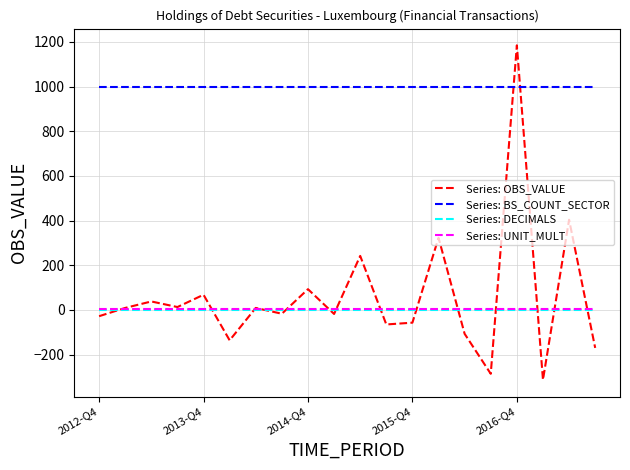

What is the greatest value displayed?

1185